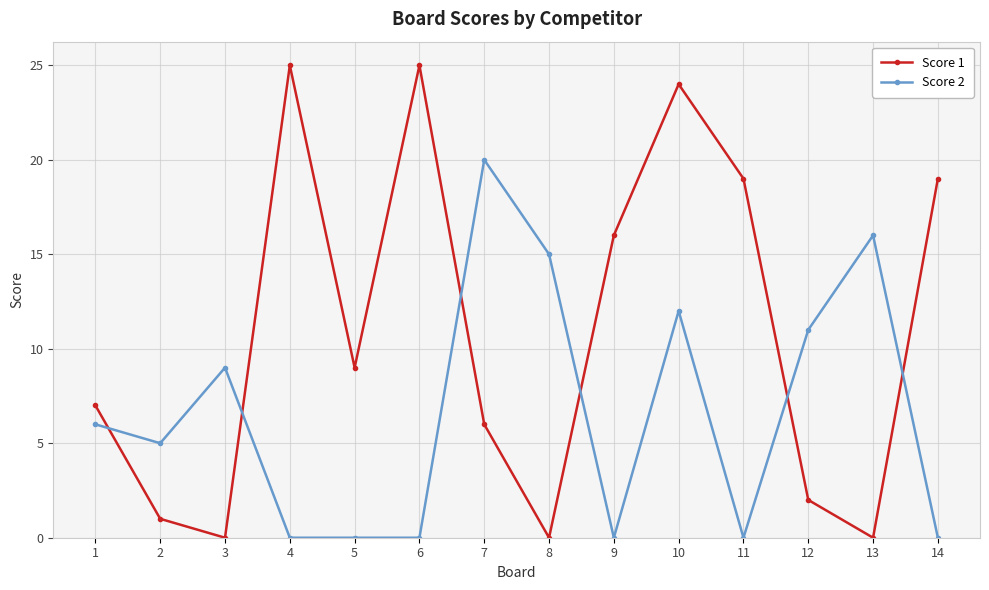

What is the total value across all series at 3?

9